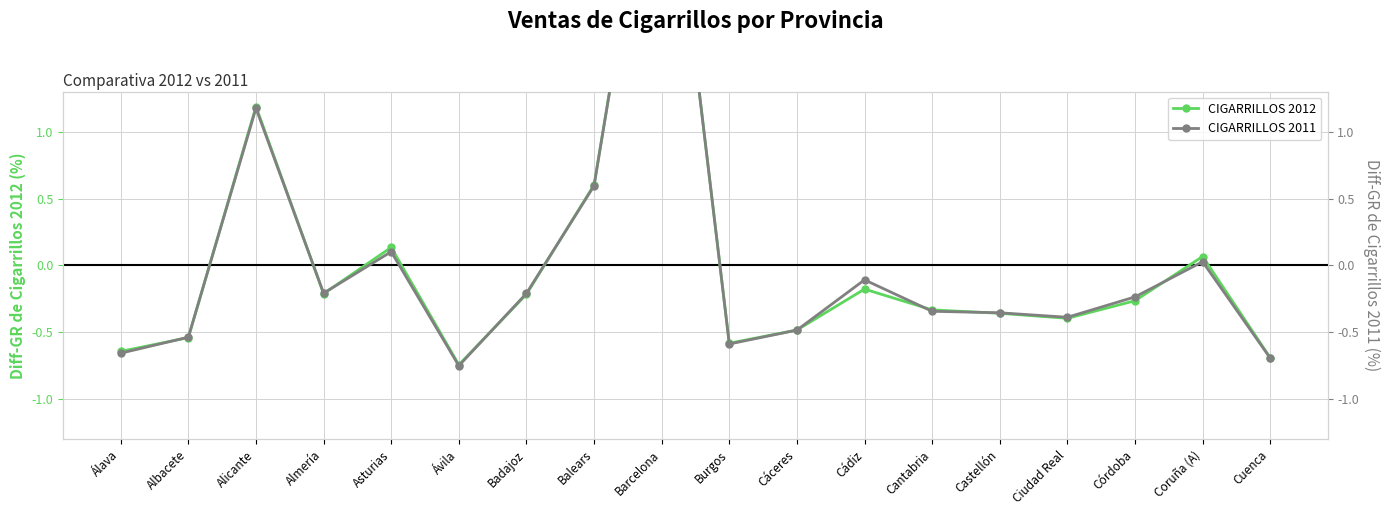

Which category has the lowest value across all series?

Ávila